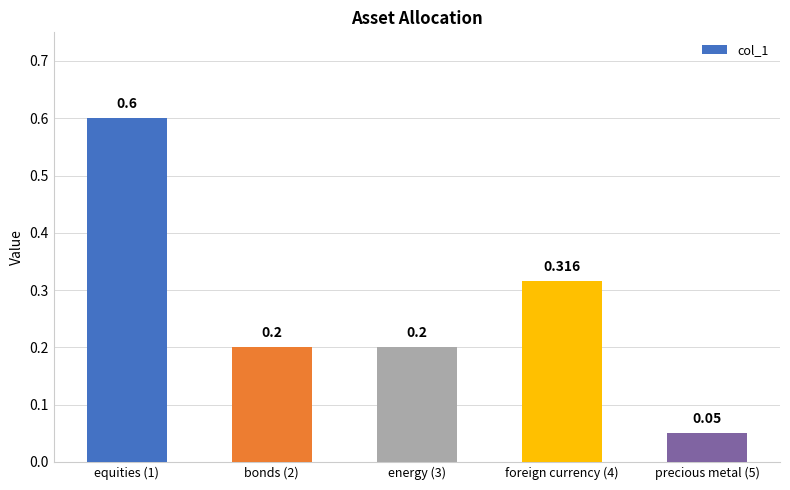

What is the label of the 1st bar from the left?

equities (1)